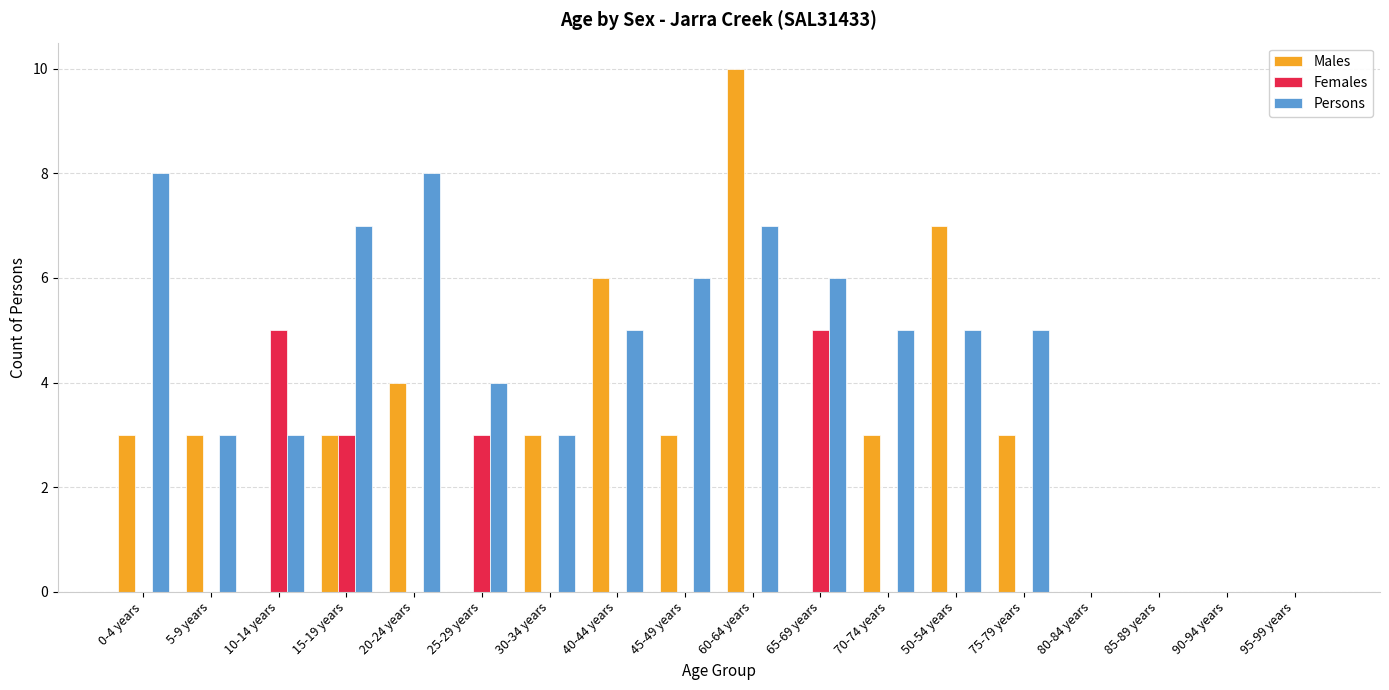

Which series changed the most between 40-44 years and 80-84 years?

Males